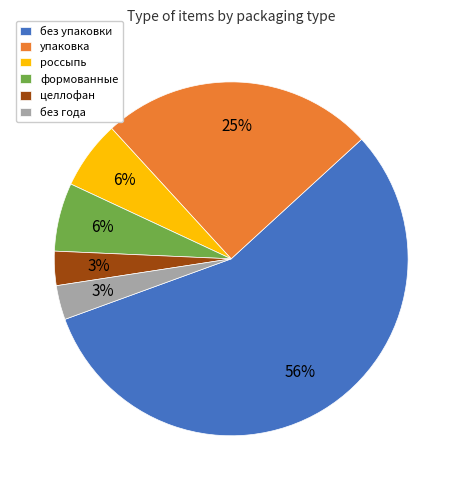

Is the sum of россыпь and целлофан greater than half?

No